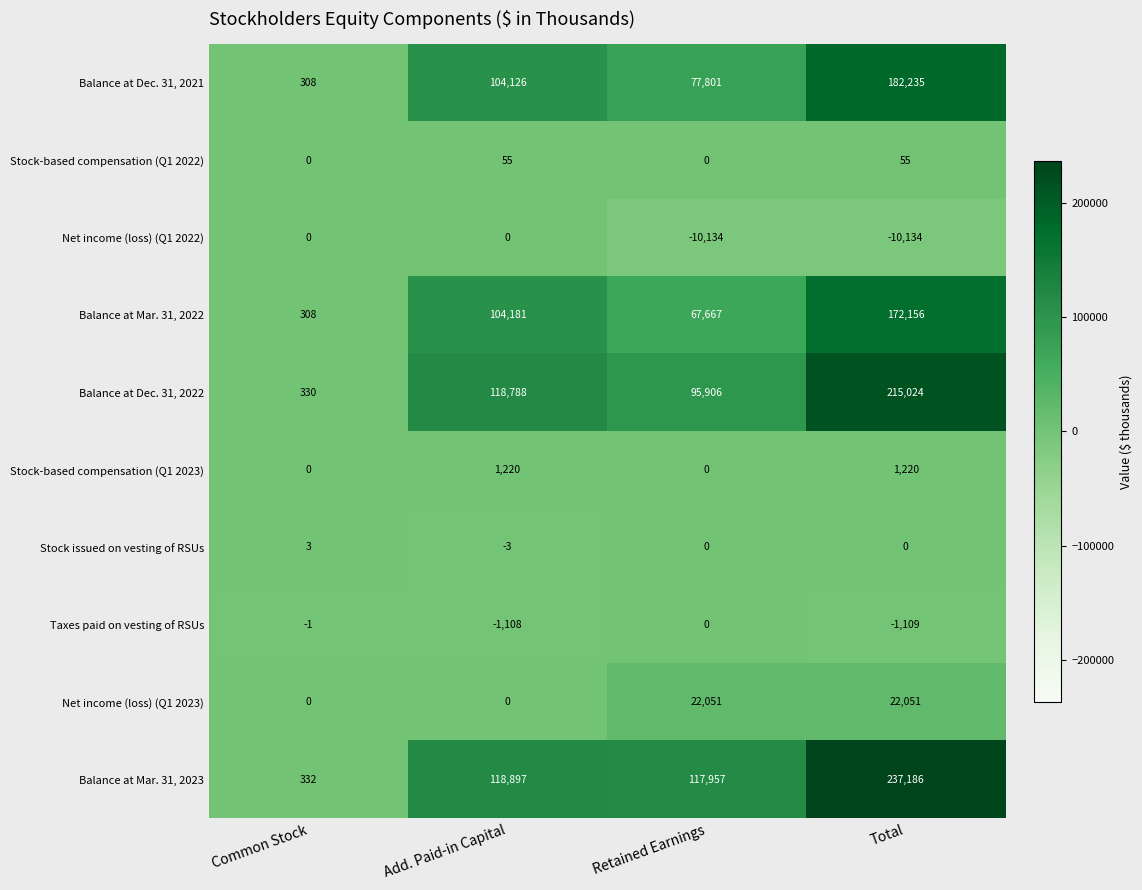

Count the Net income (loss) (Q1 2022) values in the range -10134 to 0.

4